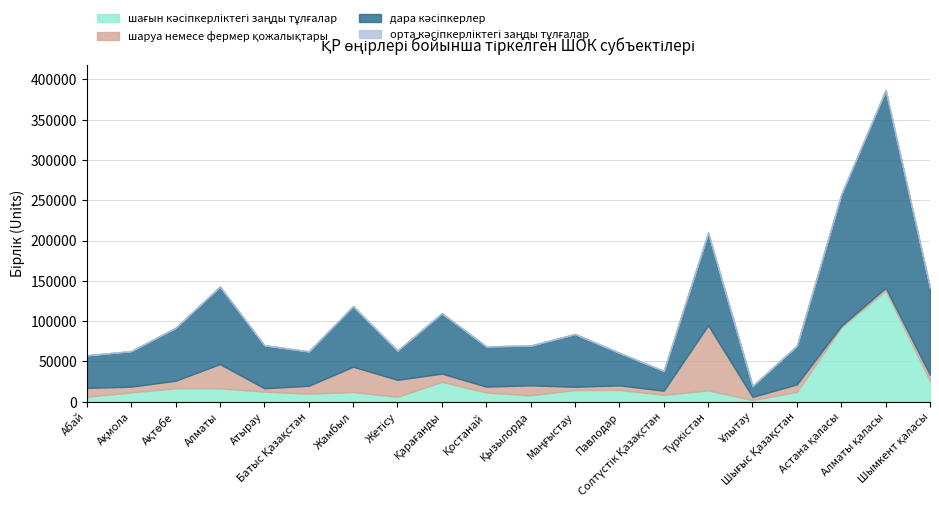

What is the average value of the дара кәсіпкерлер series?

72564